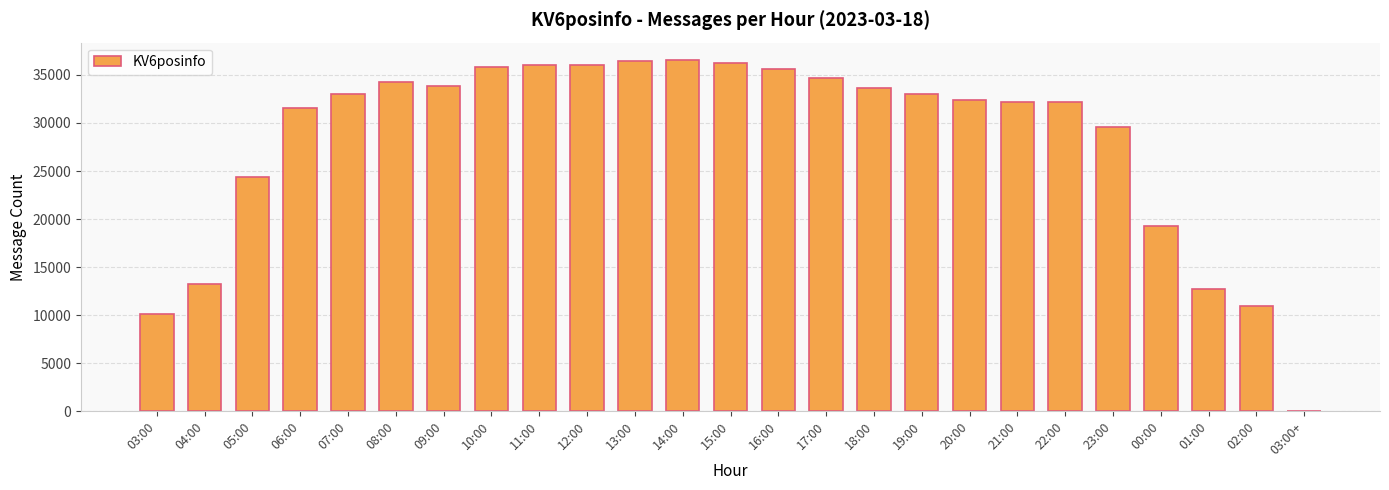

What is the maximum value shown in the chart?

36530